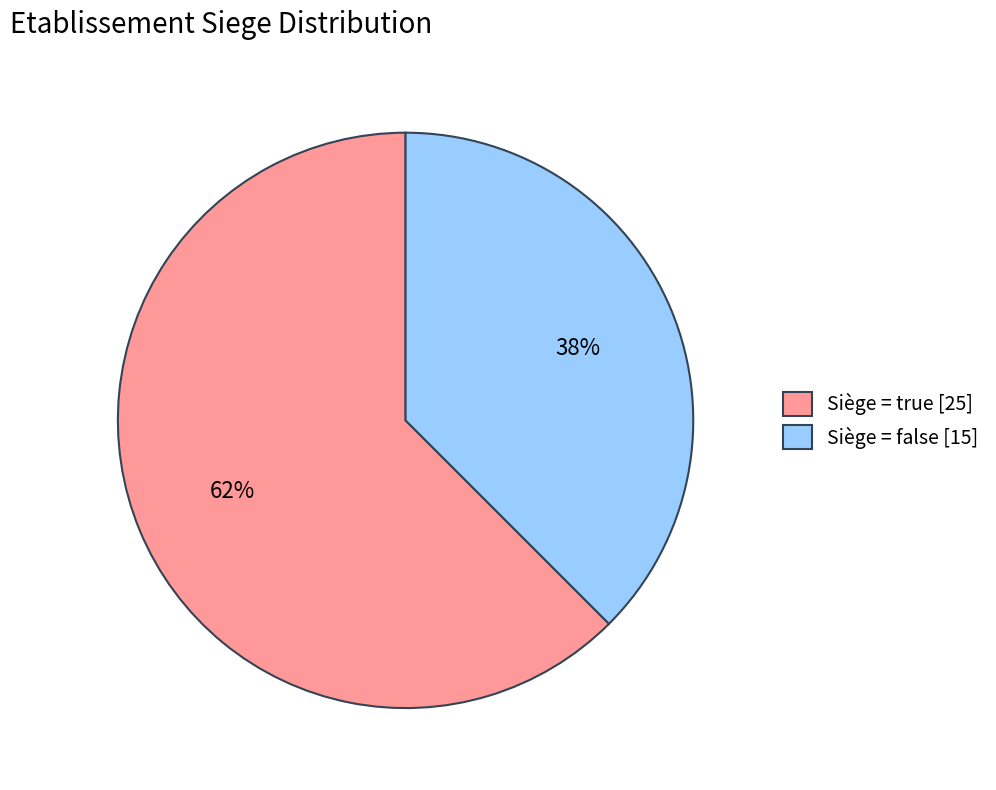

To the nearest percent, what is the average slice percentage?

50%